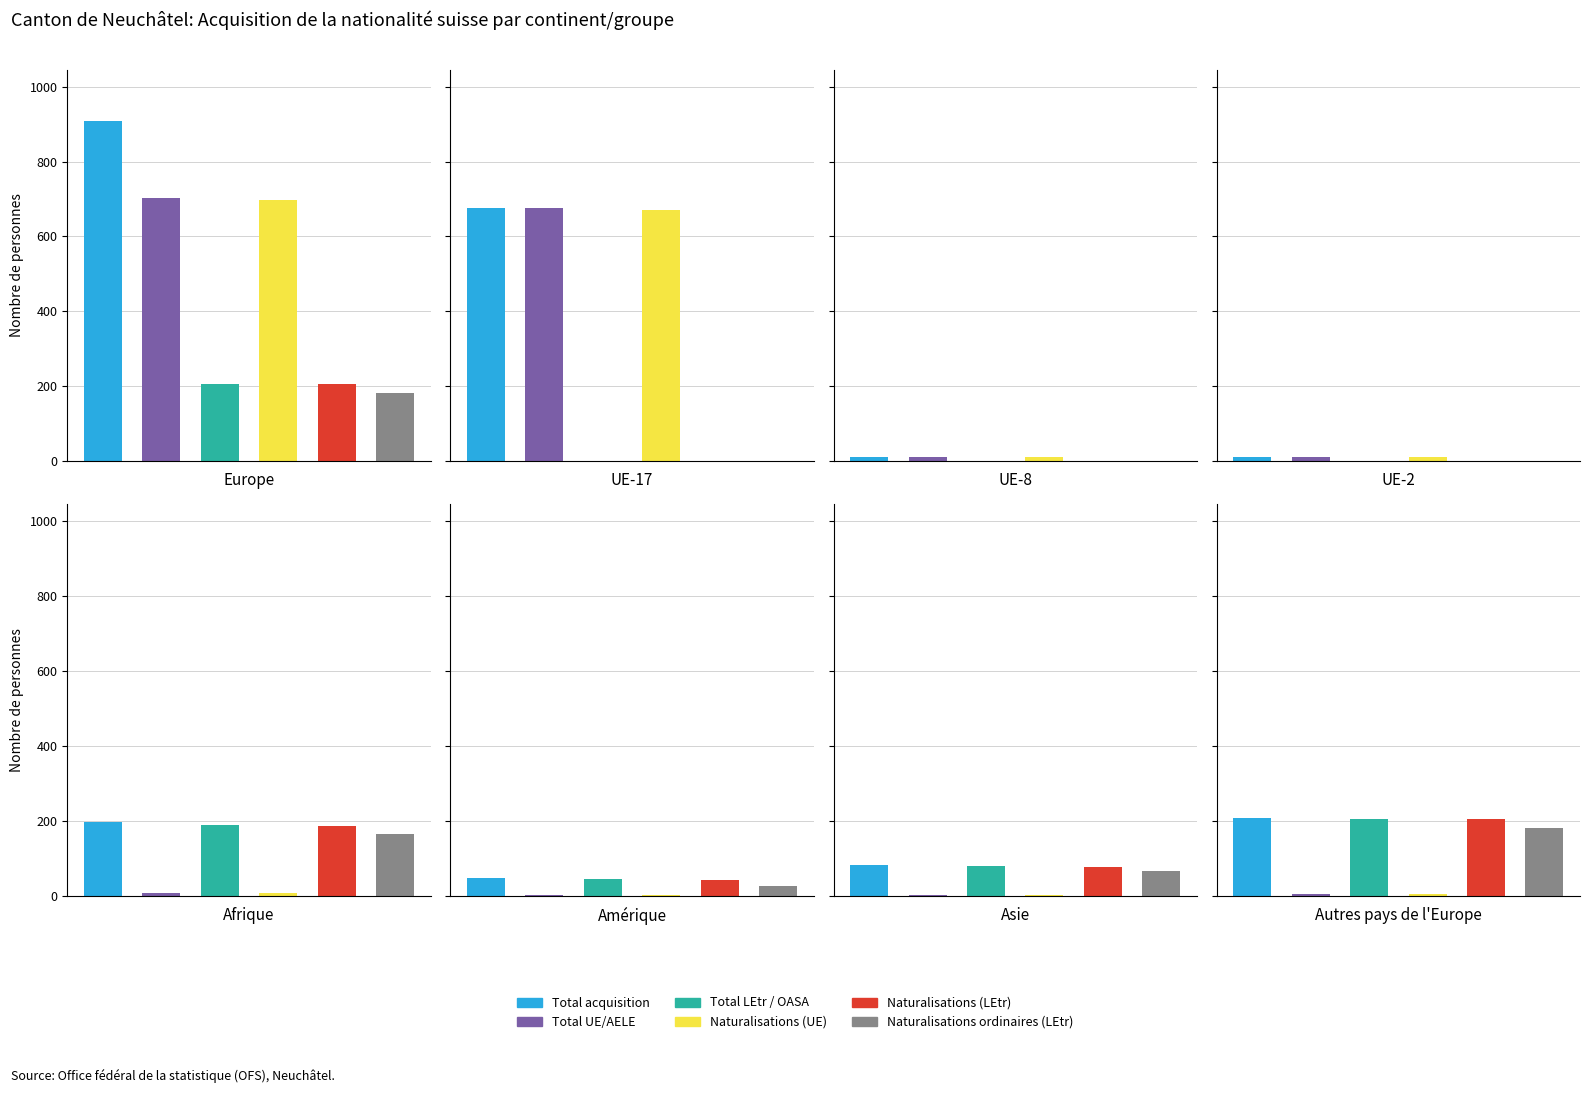

Which has a higher value, UE-17 or Amérique?

UE-17